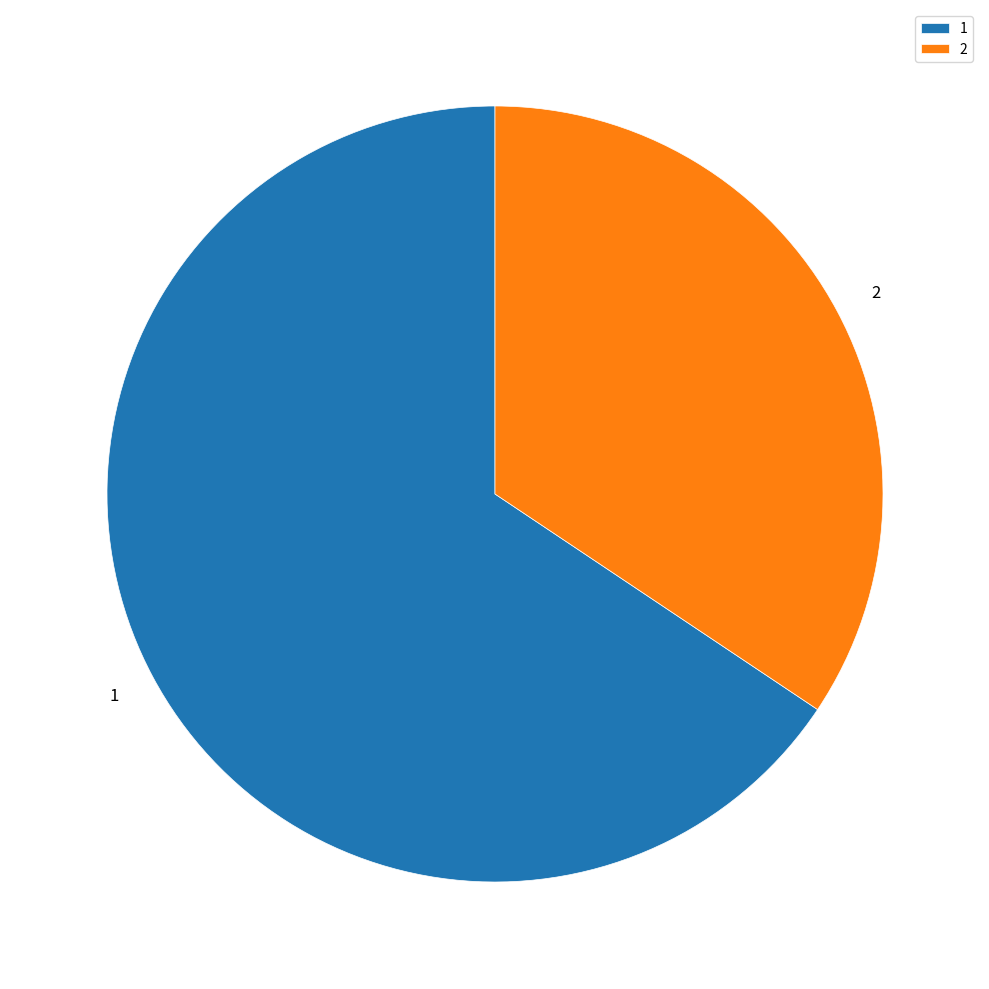

The 2 slice represents 34% of the pie. True or false?

True